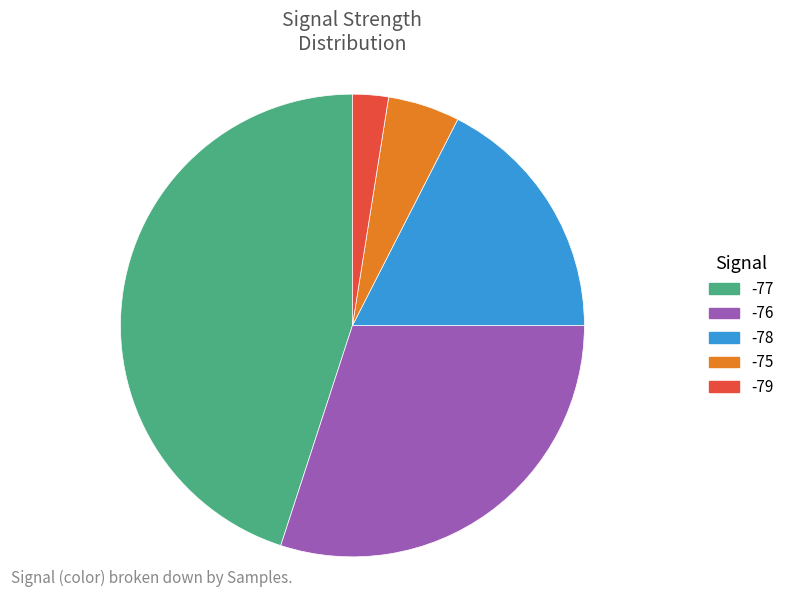

How many segments does this pie chart have?

5